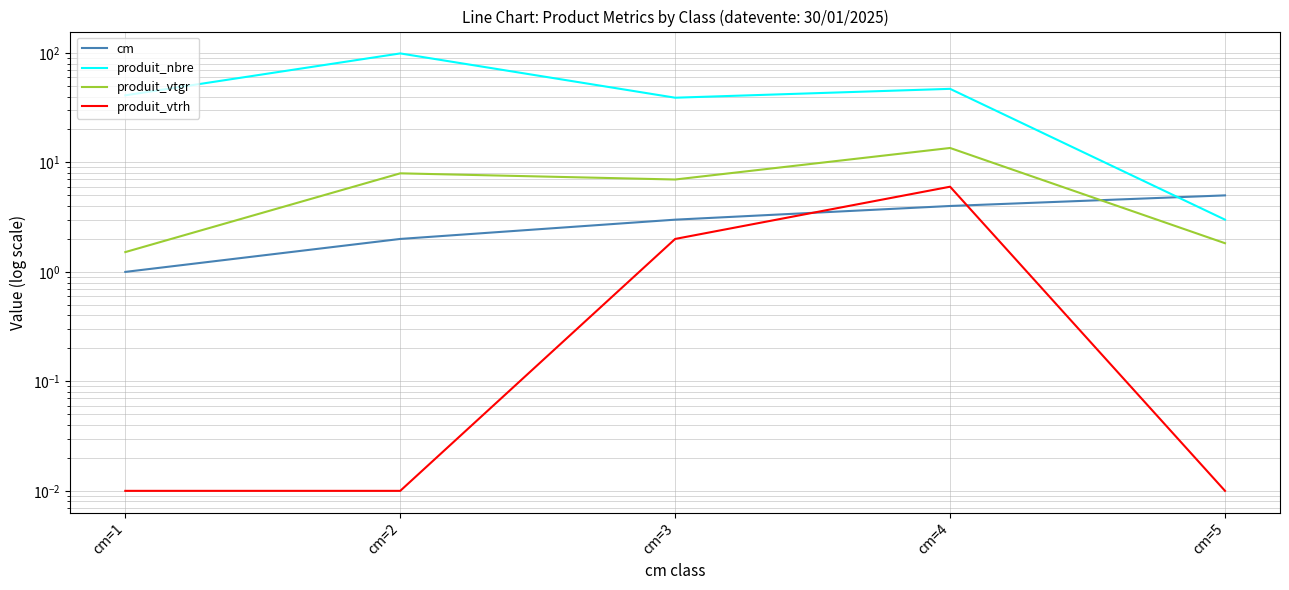

How many data points in produit_vtgr are above 6?

3